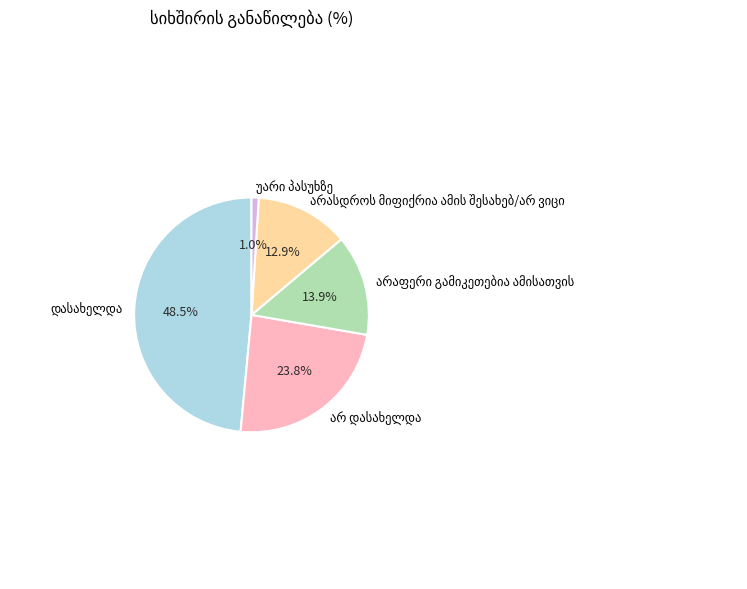

How many segments does this pie chart have?

5